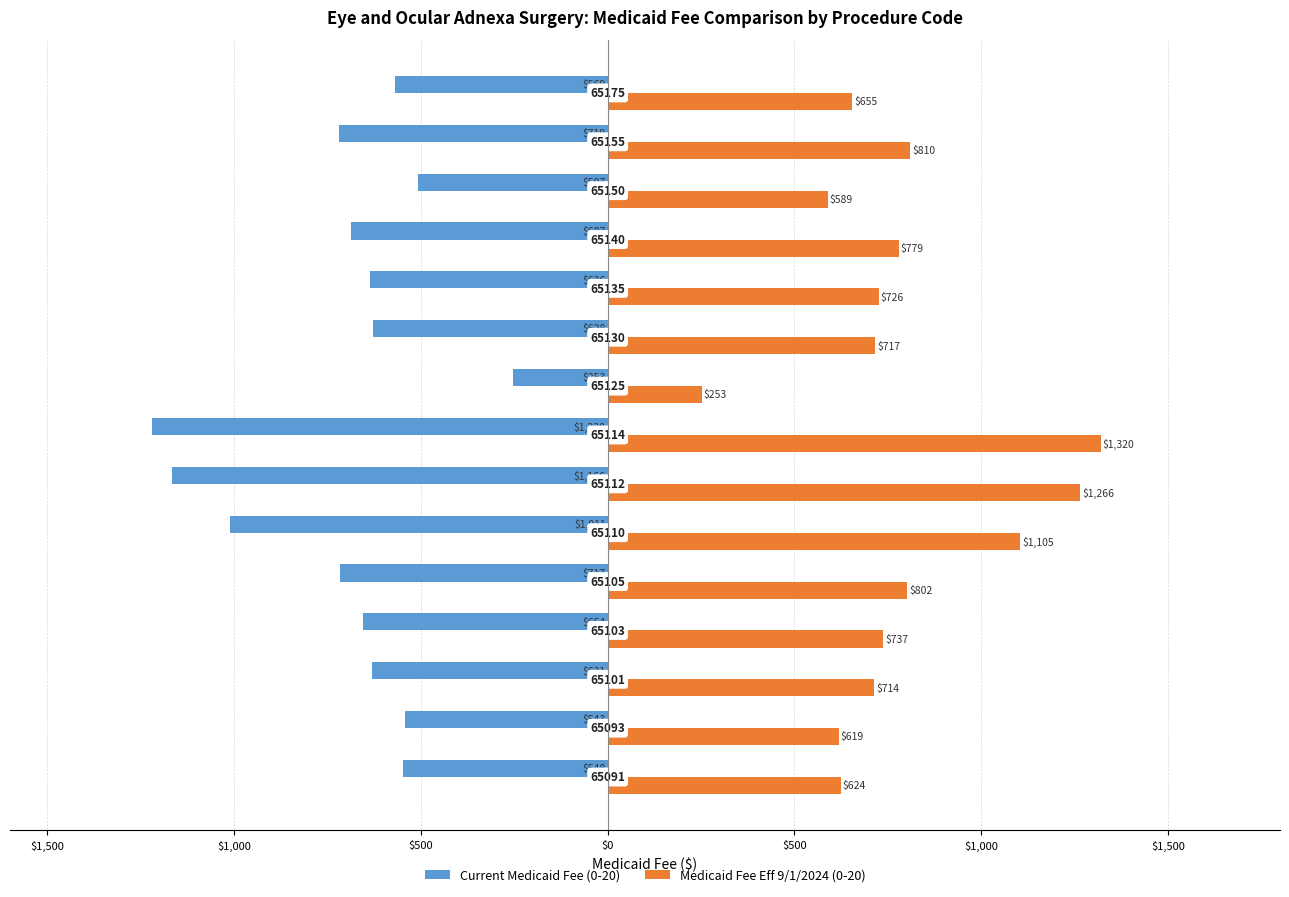

What are all the series names shown in the legend?

Current Medicaid Fee (0-20), Medicaid Fee Eff 9/1/2024 (0-20)